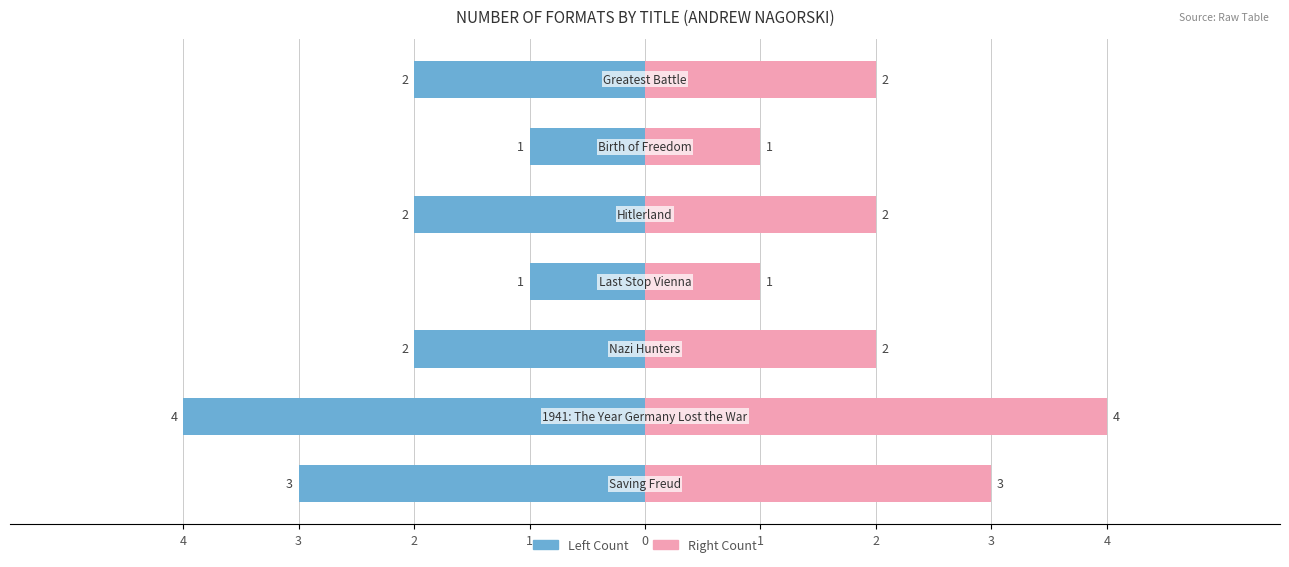

Reading right to left, list all the values displayed in this chart.

Format Count (Left): -2	-1	-2	-1	-2	-4	-3
Format Count (Right): 2	1	2	1	2	4	3